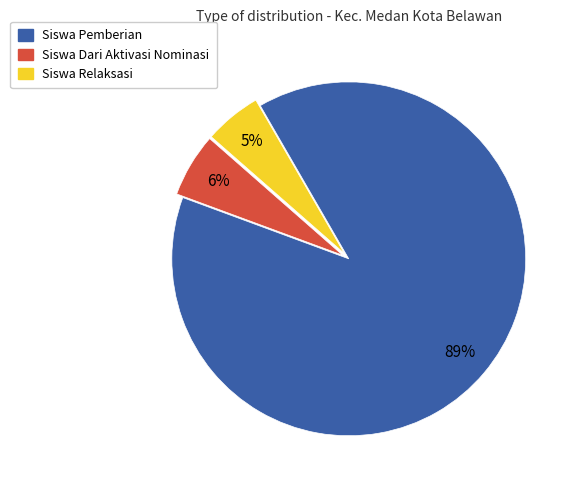

How many slices are in this pie chart?

3